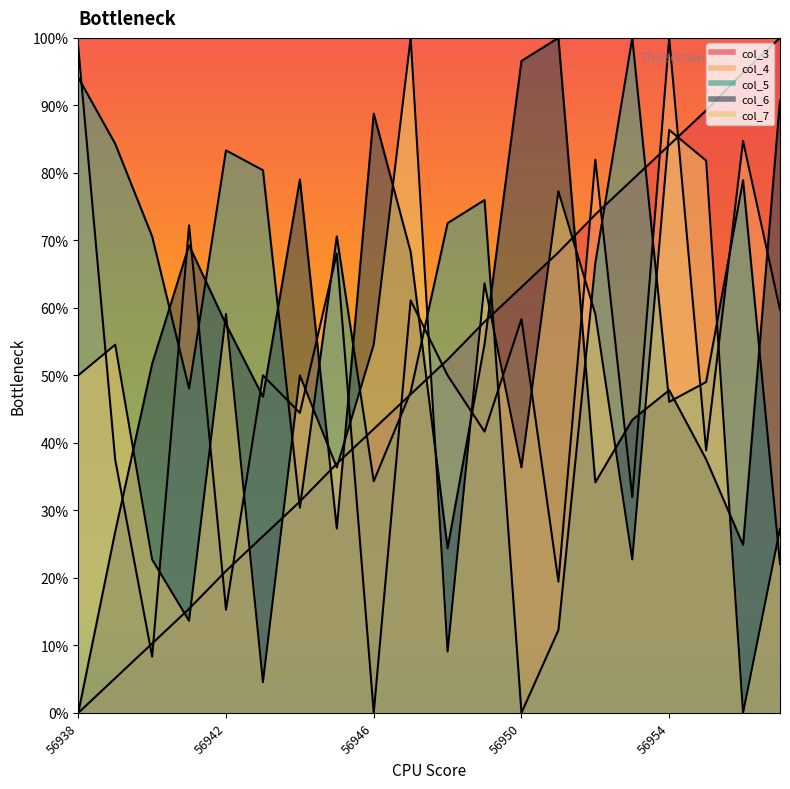

Does the chart have visible grid lines?

No